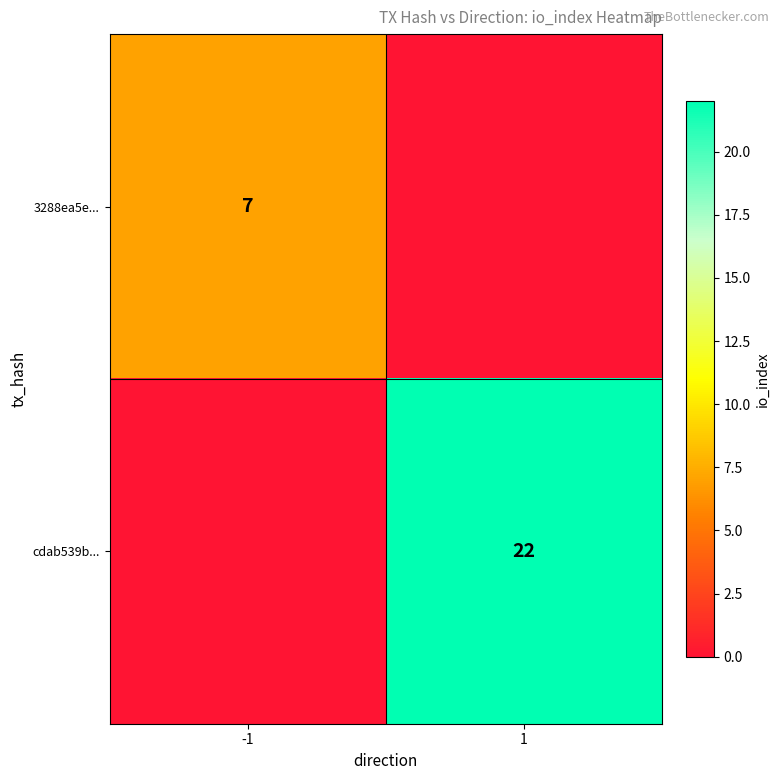

The value of cdab539b... at 1 is 14. True or false?

False